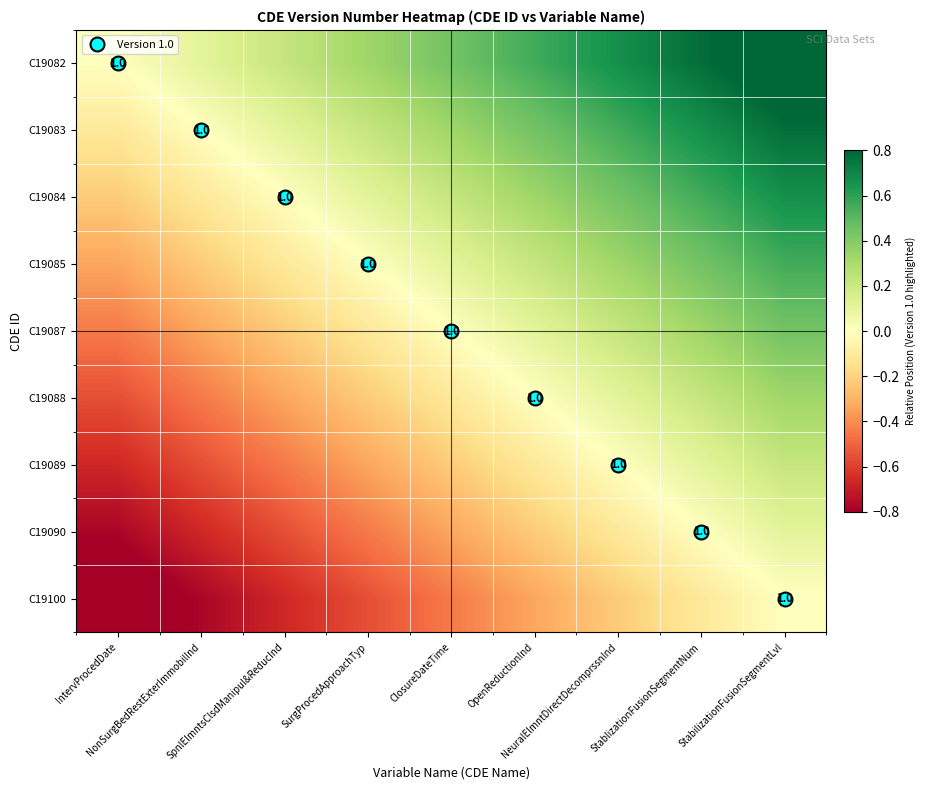

At NonSurgBedRestExterImmobilInd, list the series in order from largest to smallest.

C19082, C19083, C19084, C19085, C19087, C19088, C19089, C19090, C19100